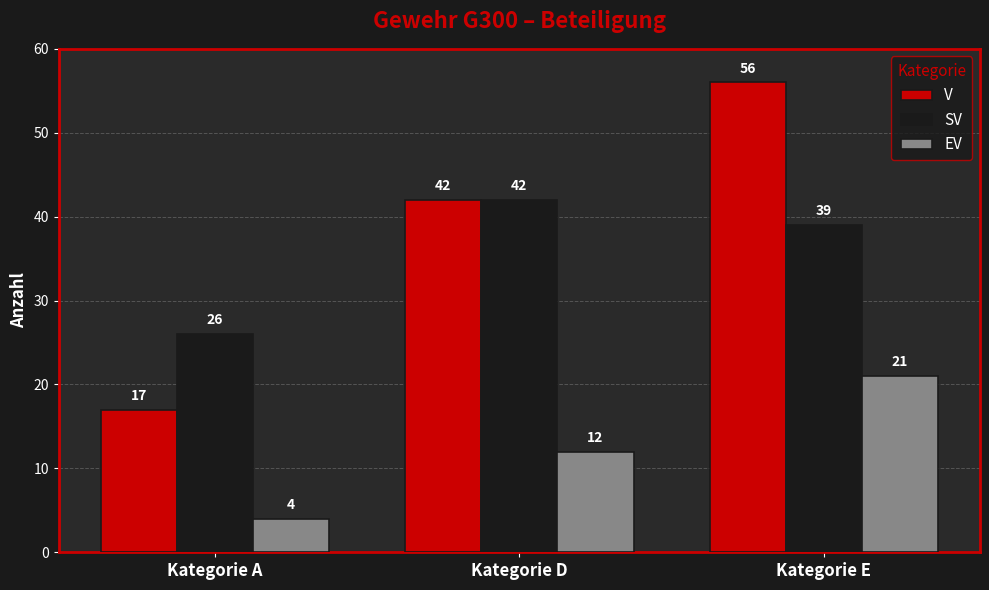

Which series has the widest spread of values?

V